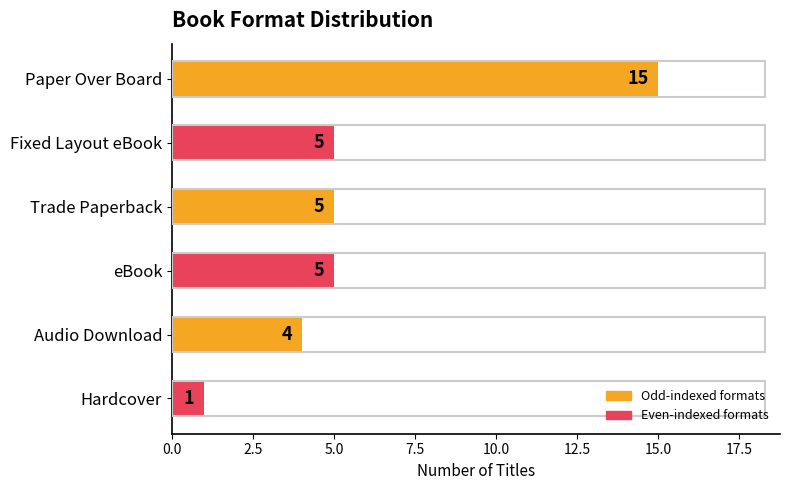

Is it true that the value at Hardcover is 2?

False